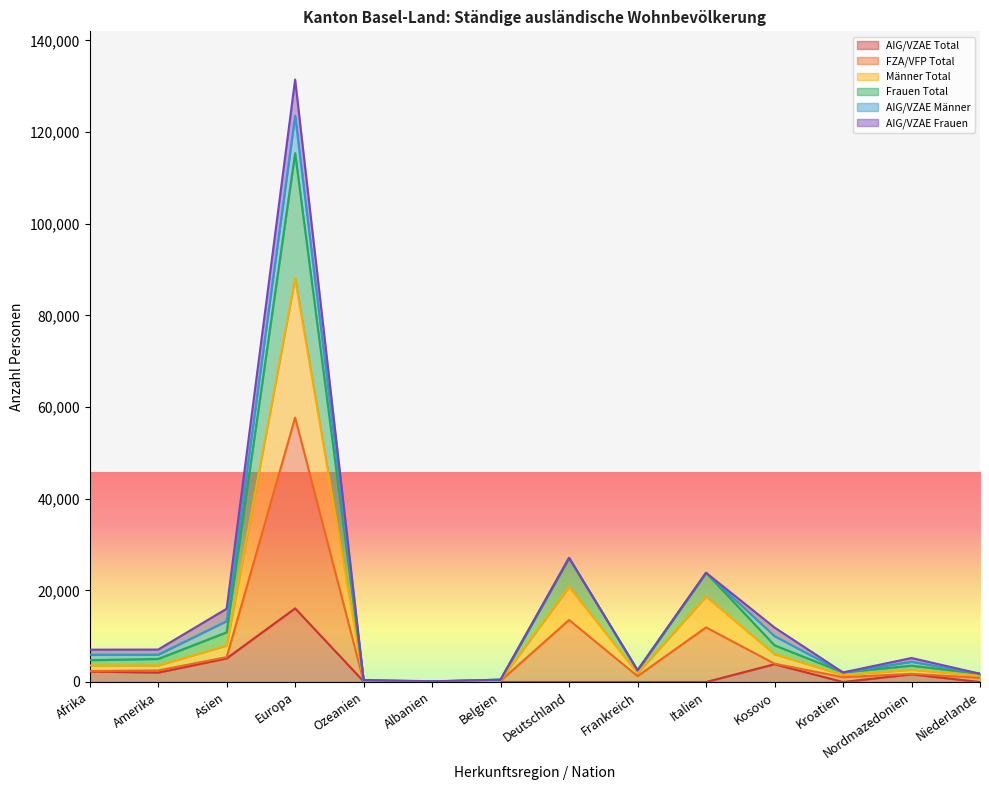

At which category is the sum across all series the highest?

Europa